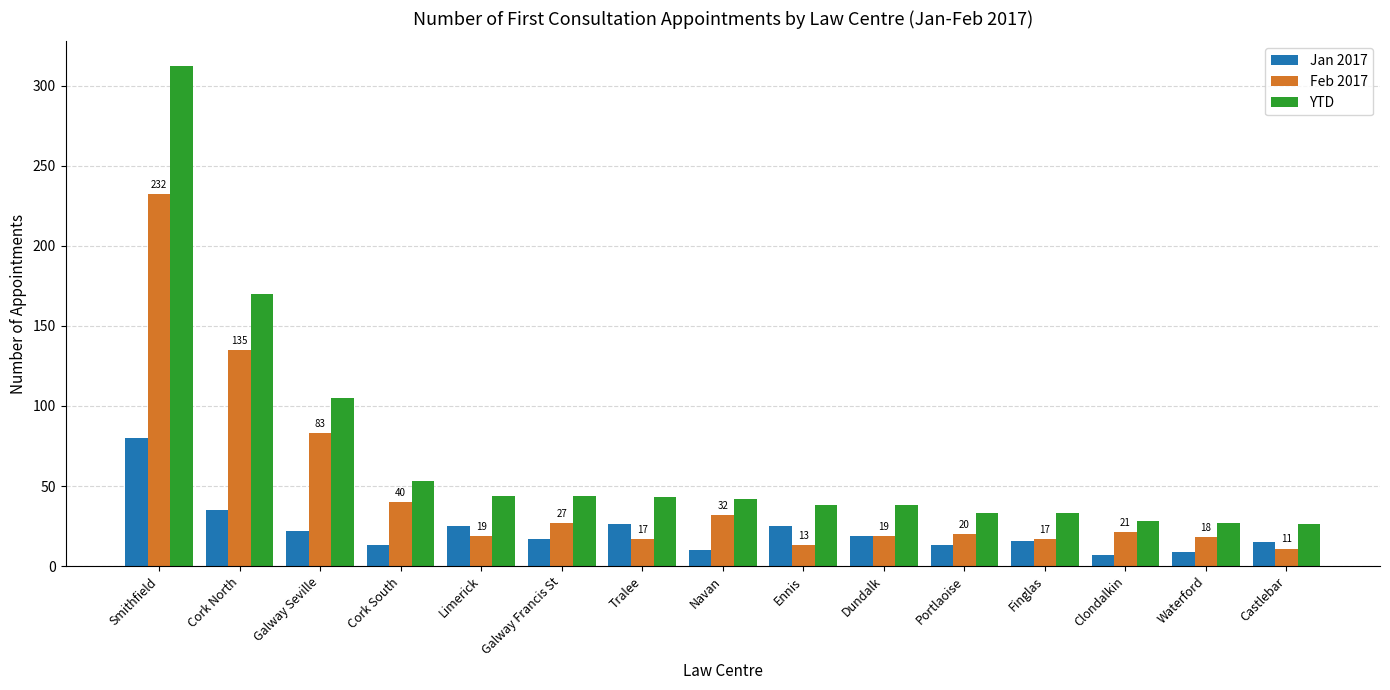

The Feb 2017 series shows 12 at Galway Francis St. True or false?

False